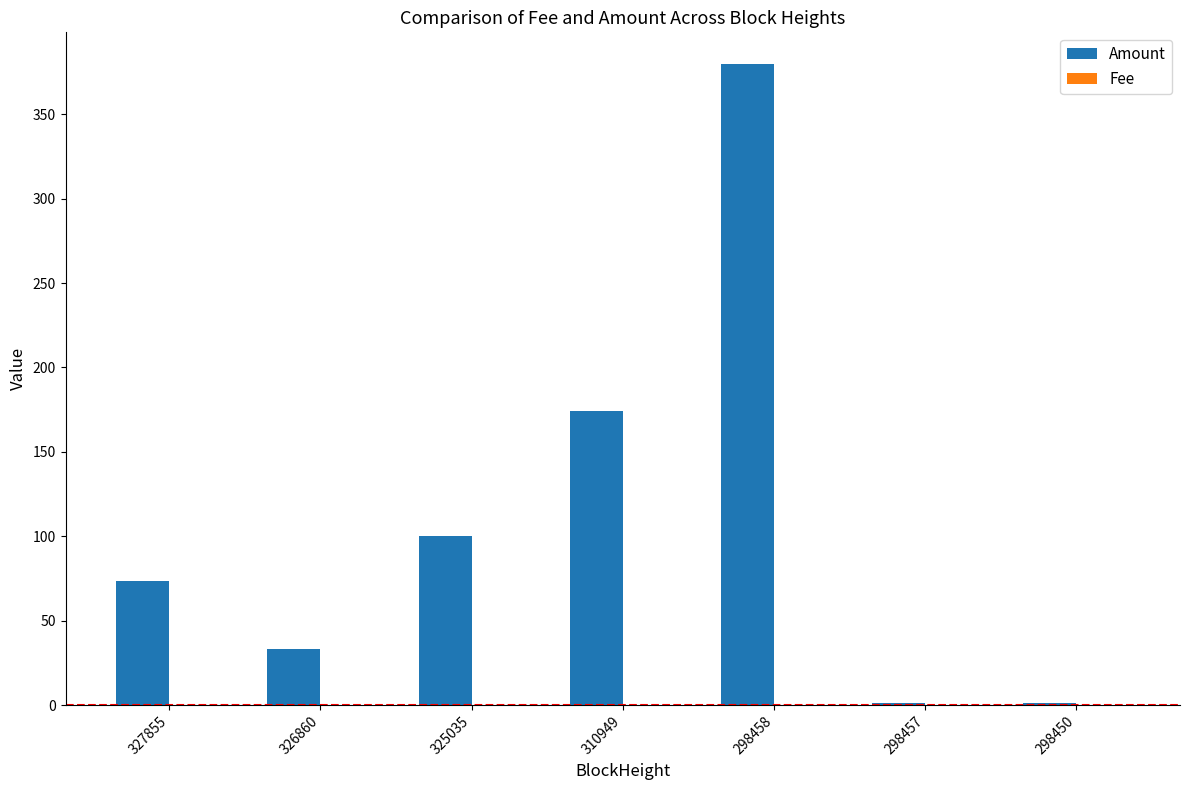

Between 327855 and 298457, which series saw the biggest shift?

Amount